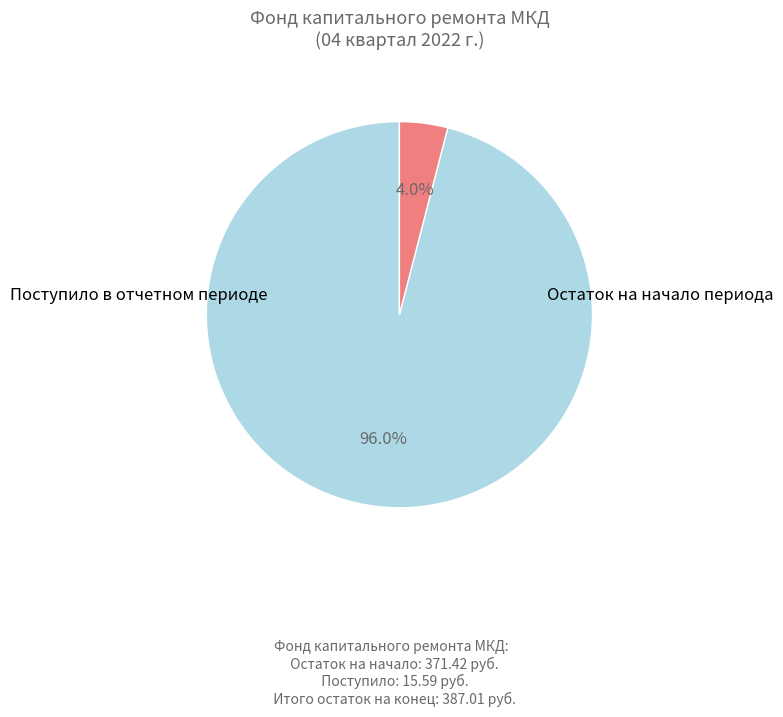

Is there a majority slice in this chart?

Yes